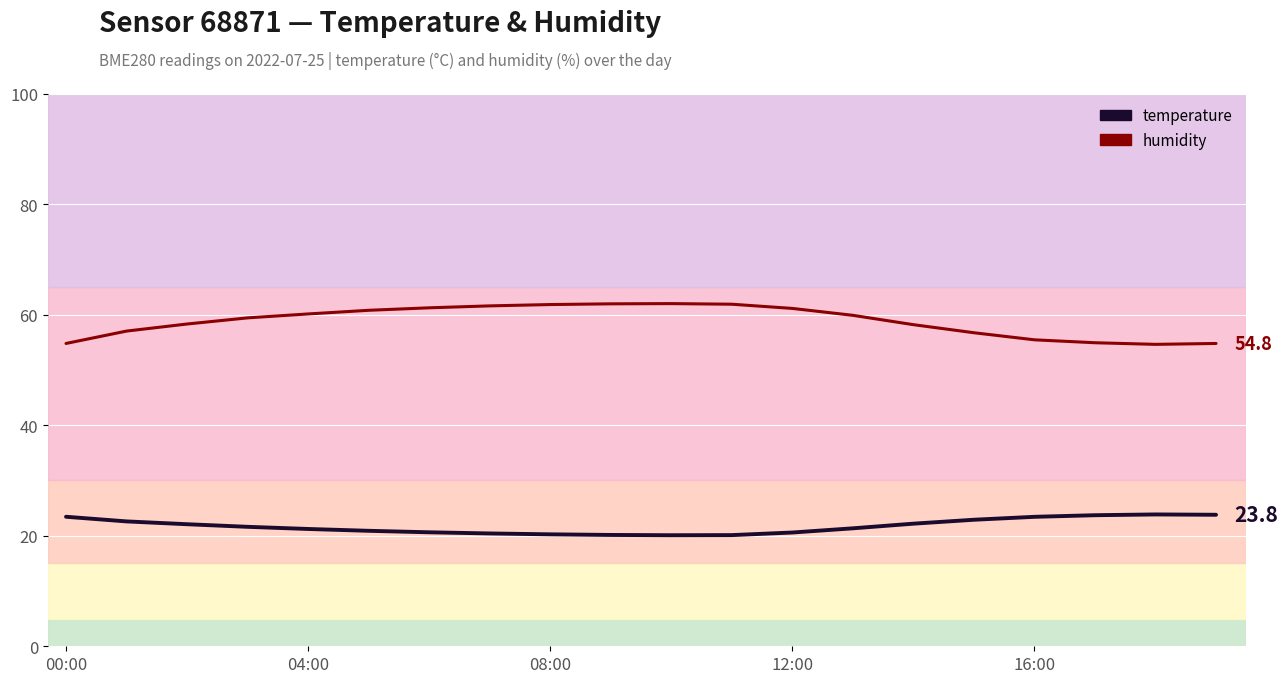

In humidity, how many points are higher than both neighbors (excluding endpoints)?

1